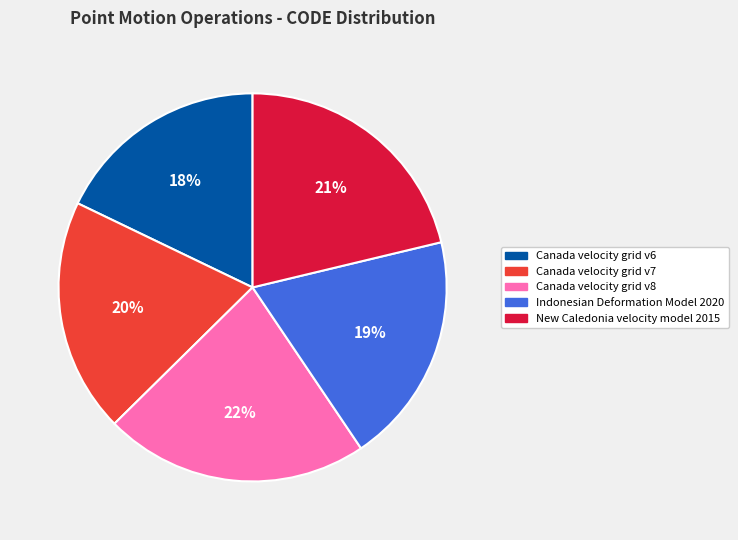

Approximately how many times larger is the value at Indonesian Deformation Model 2020 compared to Canada velocity grid v8?

0.9